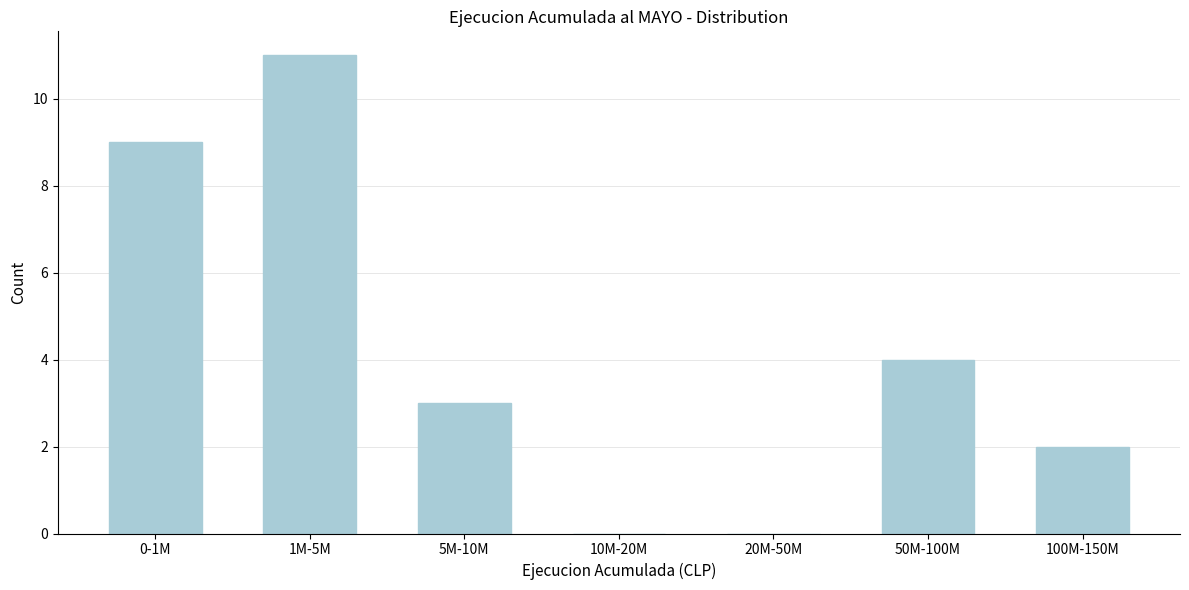

Reading right to left, transcribe all the data shown in this chart.

100M-150M=2	50M-100M=4	20M-50M=0	10M-20M=0	5M-10M=3	1M-5M=11	0-1M=9